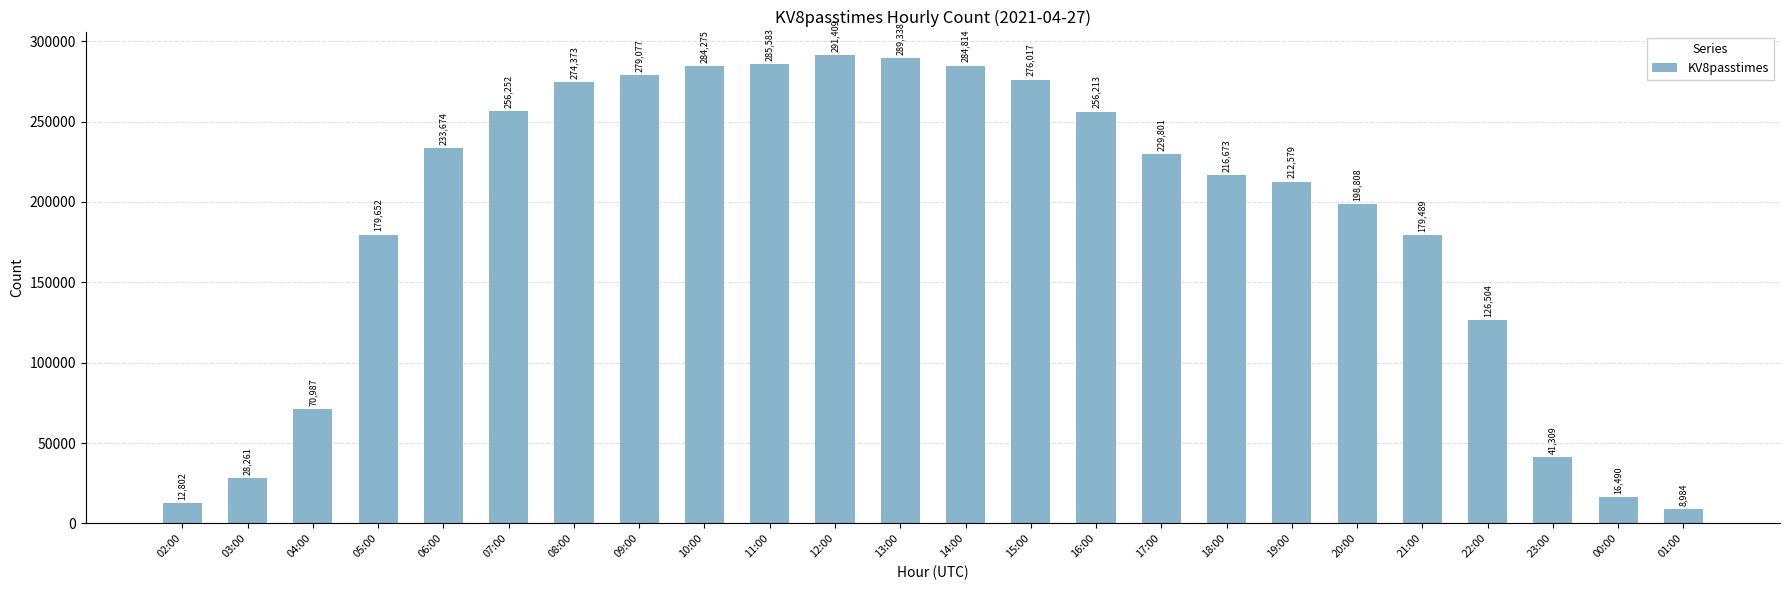

Between 13:00 and 08:00, which is larger?

13:00